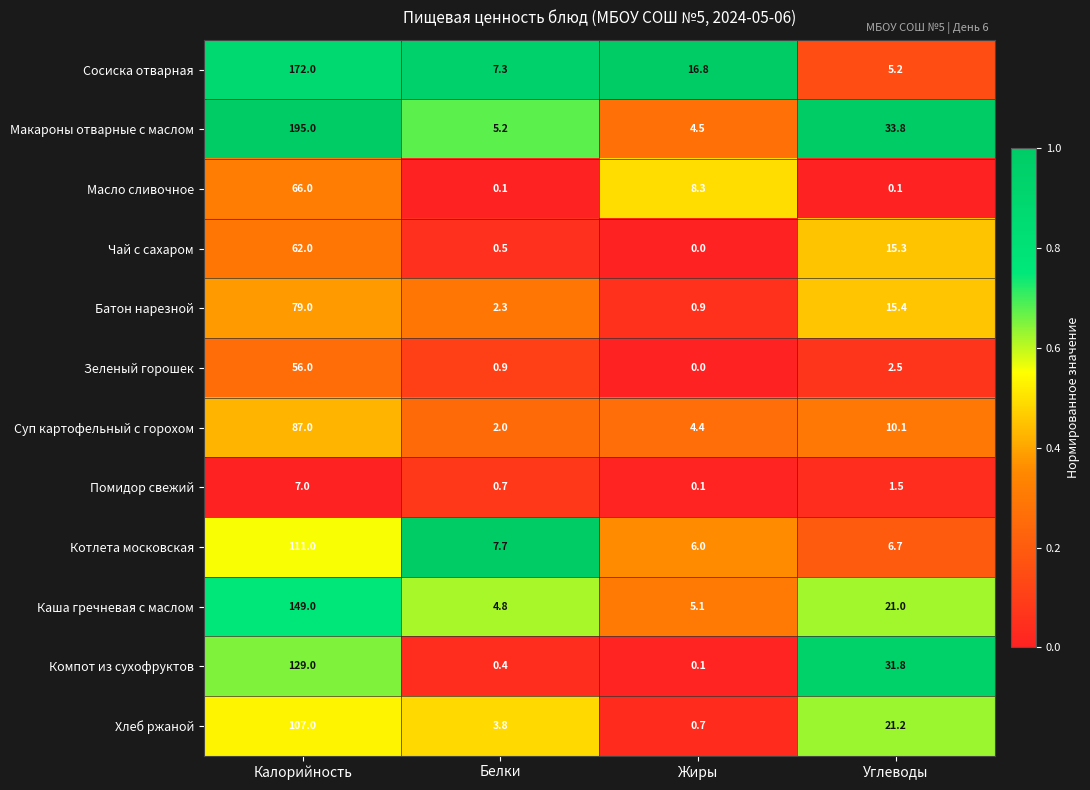

At Калорийность, list the series in order from smallest to largest.

Помидор свежий, Зеленый горошек, Чай с сахаром, Масло сливочное, Батон нарезной, Суп картофельный с горохом, Хлеб ржаной, Котлета московская, Компот из сухофруктов, Каша гречневая с маслом, Сосиска отварная, Макароны отварные с маслом